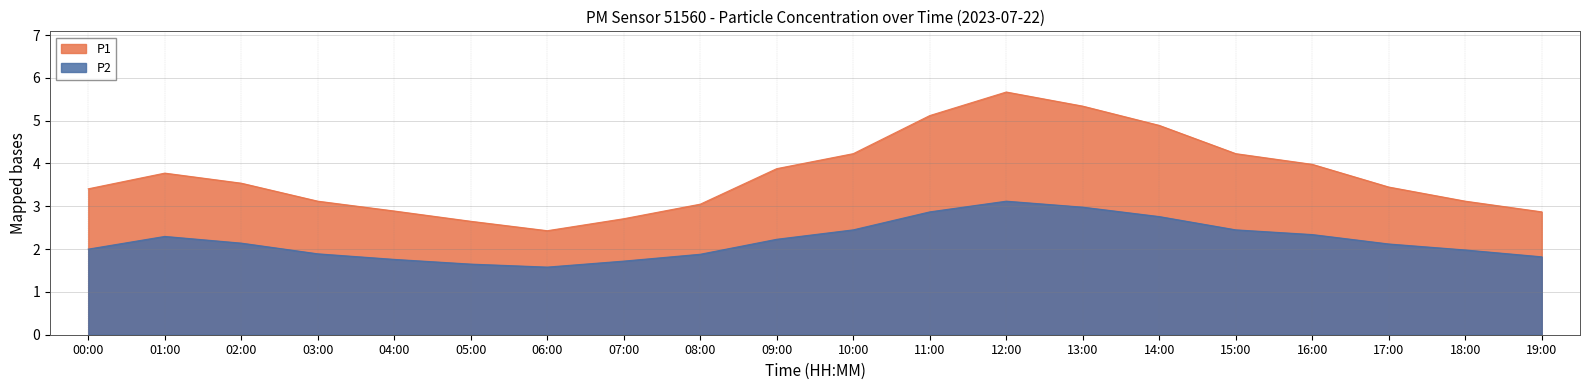

What is the maximum value shown in the chart?

5.7